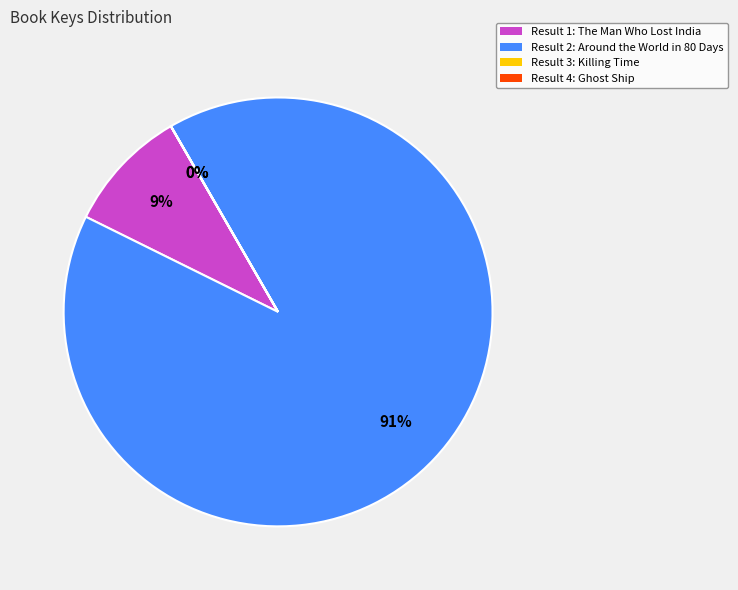

Is there a majority slice in this chart?

Yes